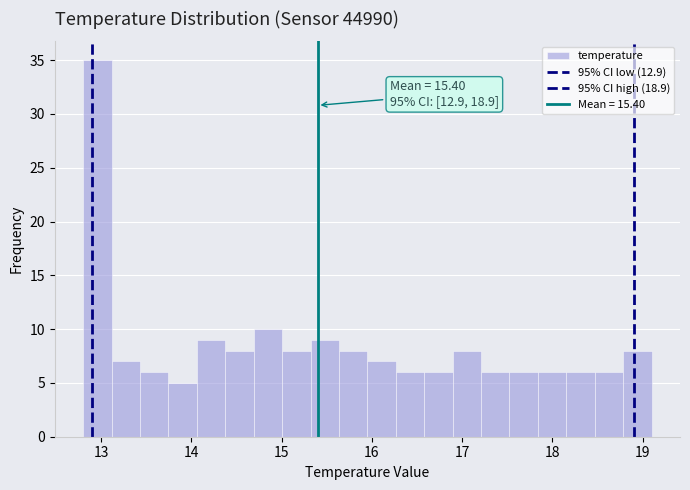

Read against the x-axis, roughly where is the centre of the tallest bar?

13.0